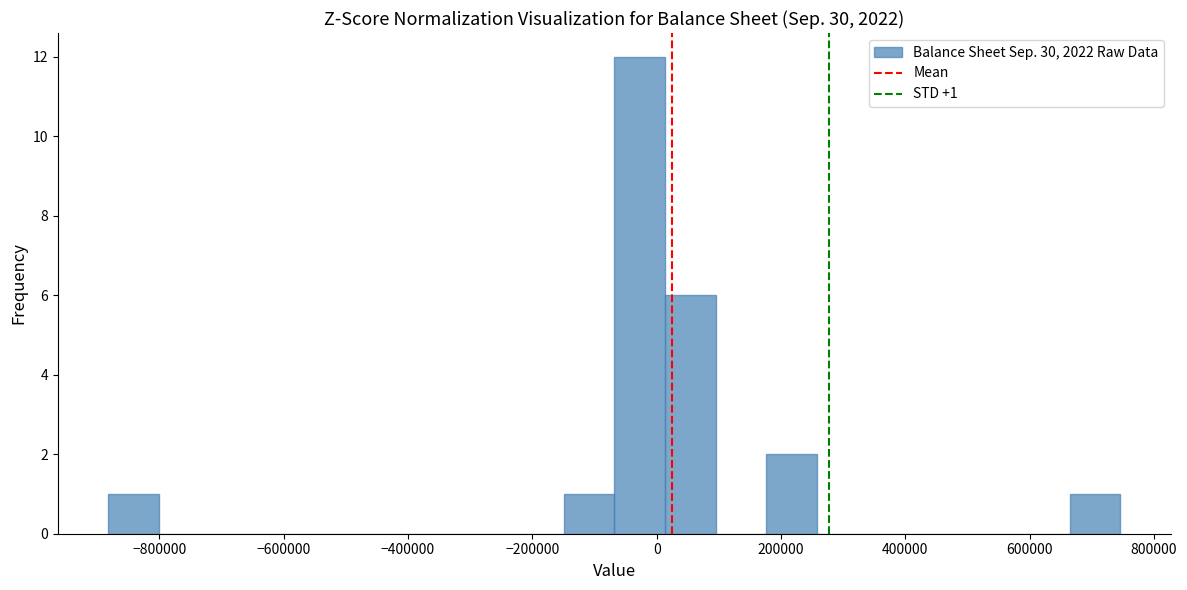

Which range on the x-axis has the tallest bar?

-60000 to 20000